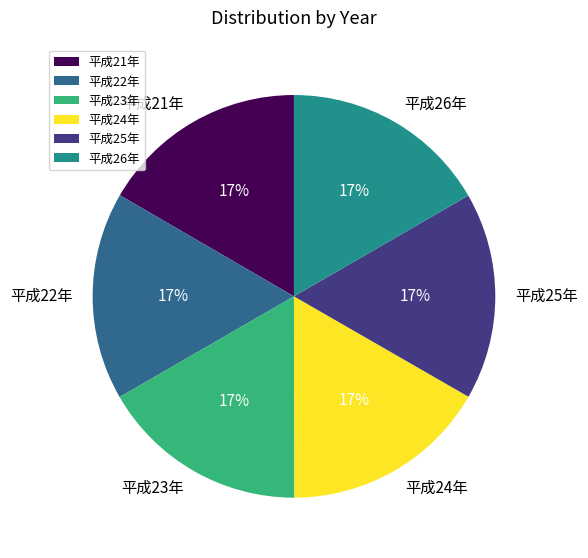

To the nearest percent, what is the average slice percentage?

17%